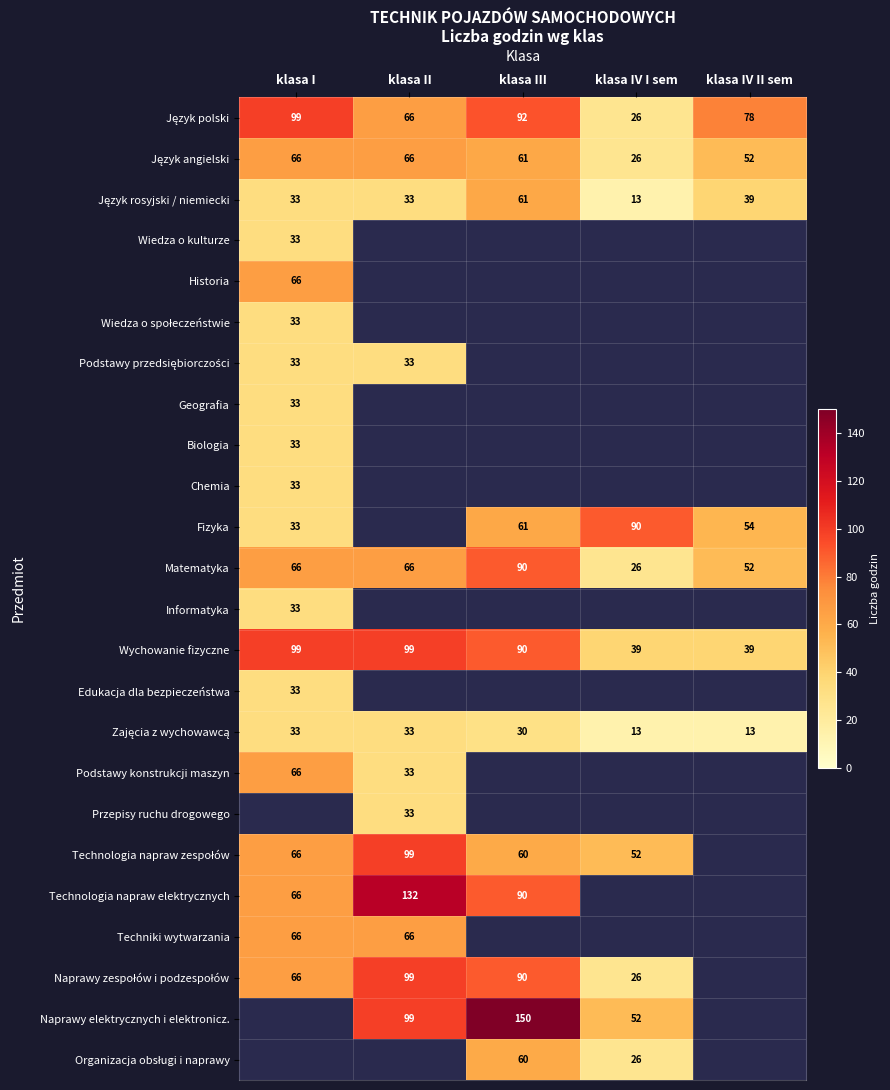

Is it true that Technologia napraw elektrycznych equals 38 at klasa I?

False